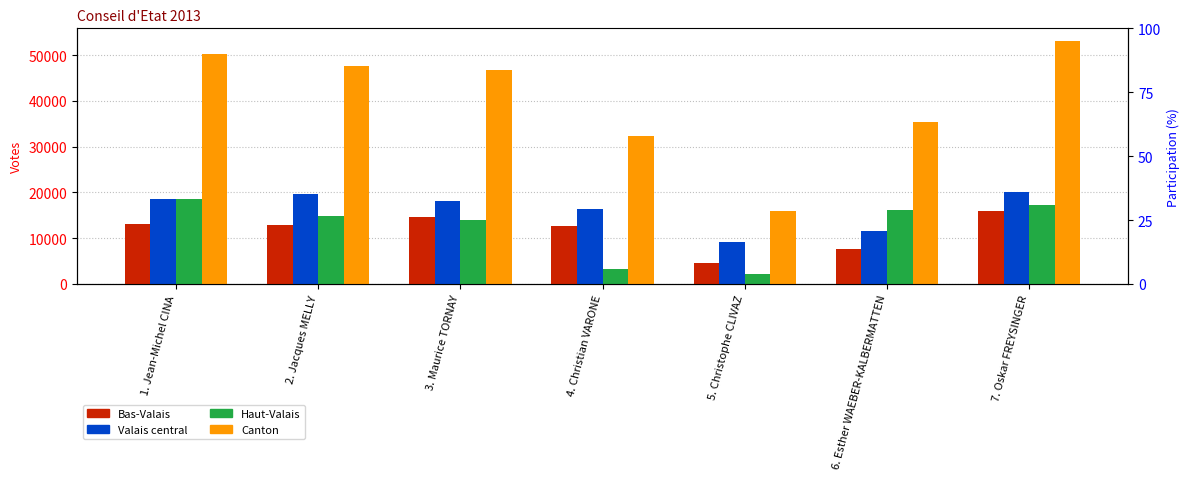

What is the difference between the maximum and minimum values in the Haut-Valais series?

16341